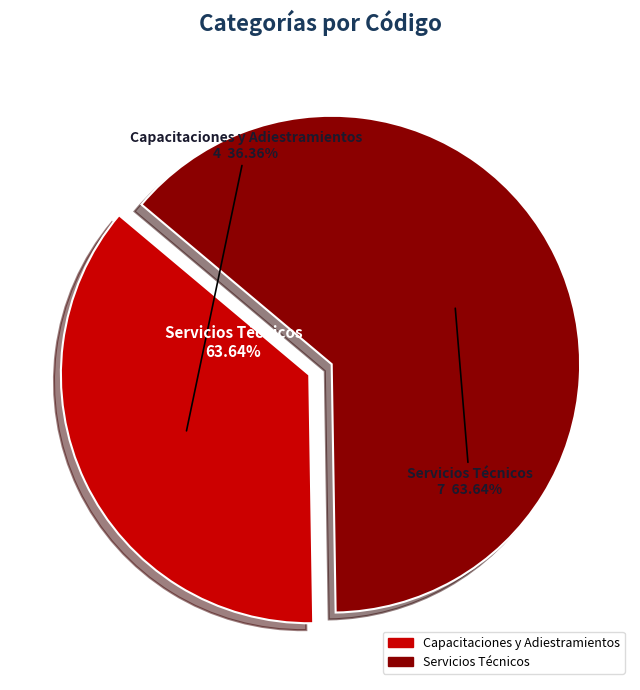

What percentage do Capacitaciones y Adiestramientos and Servicios Técnicos together represent?

100.0%